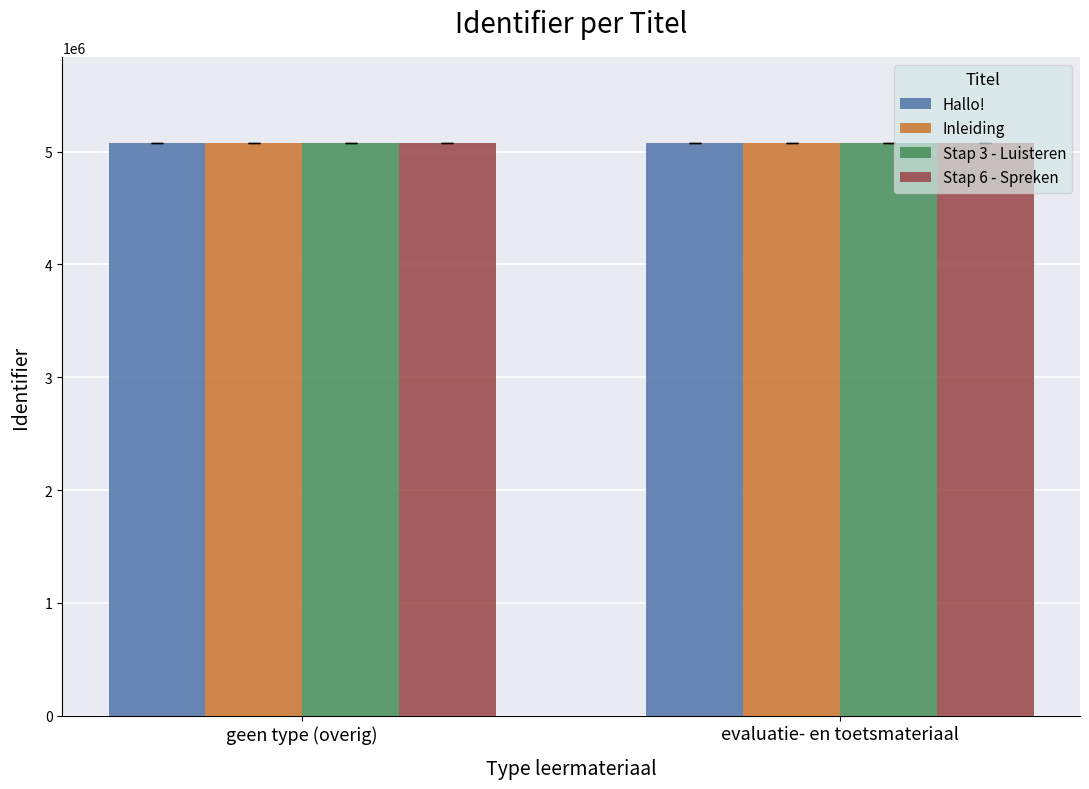

What is the maximum value for Hallo!?

5075064